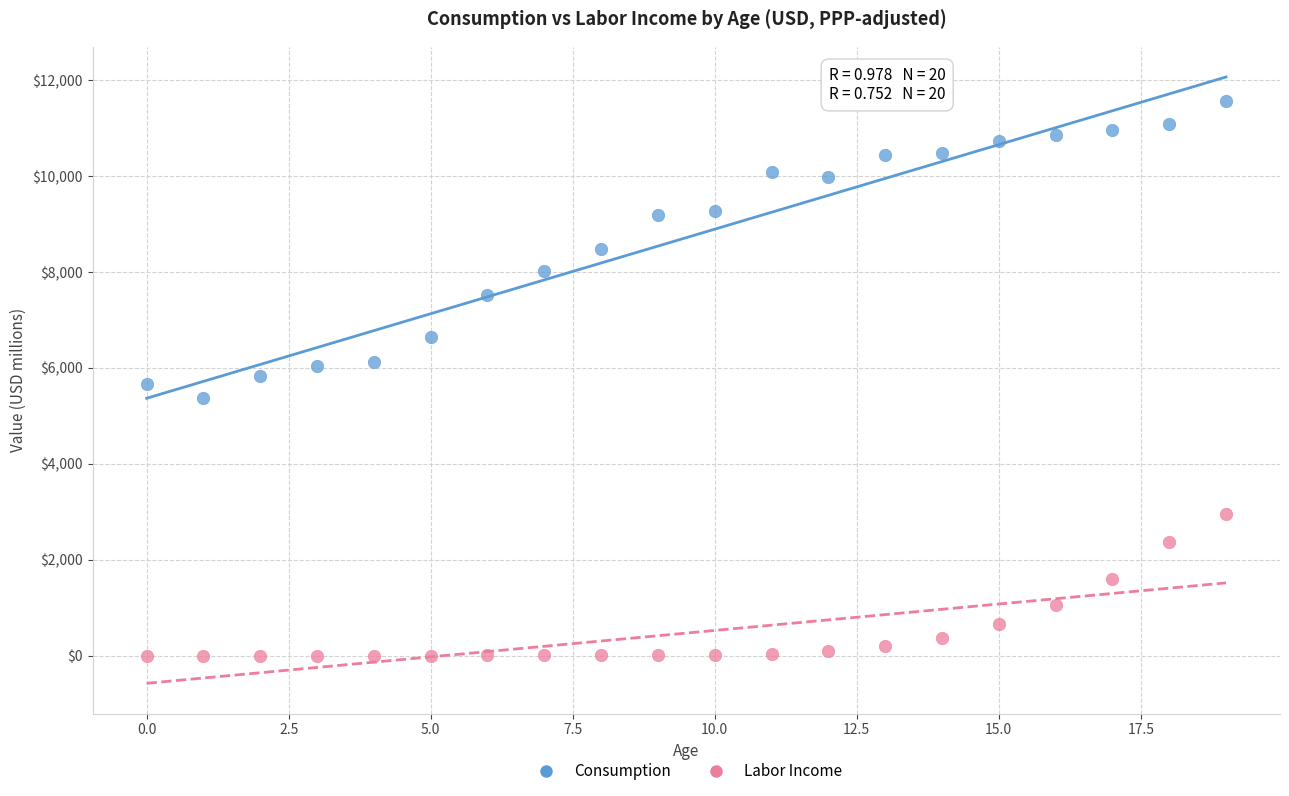

What are all the series names shown in the legend?

Consumption, Labor Income